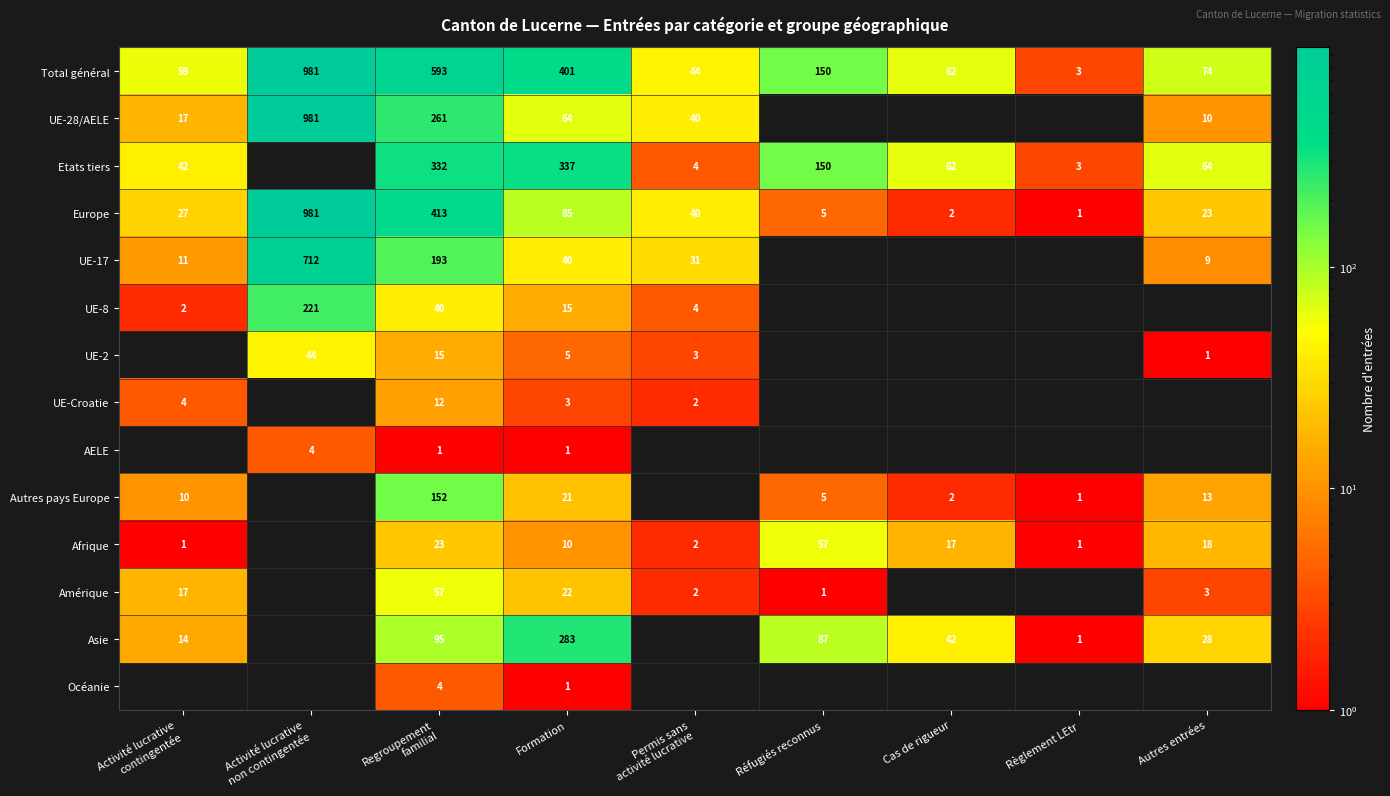

At which category is the sum across all series the highest?

Activité lucrative
non contingentée